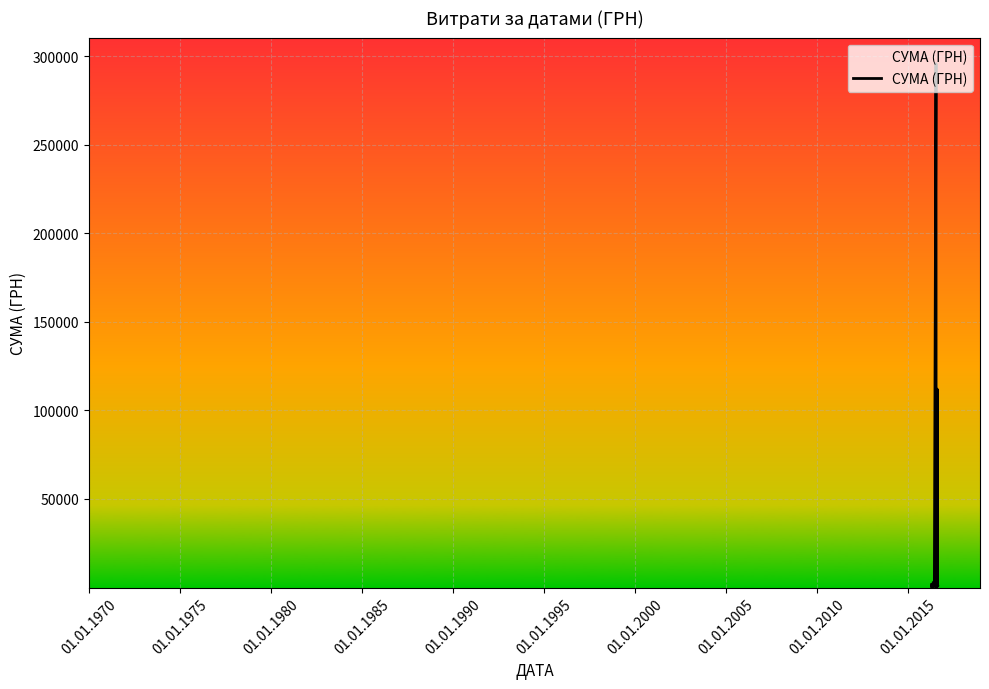

What is the value of the 8th point from the left?

295638.6